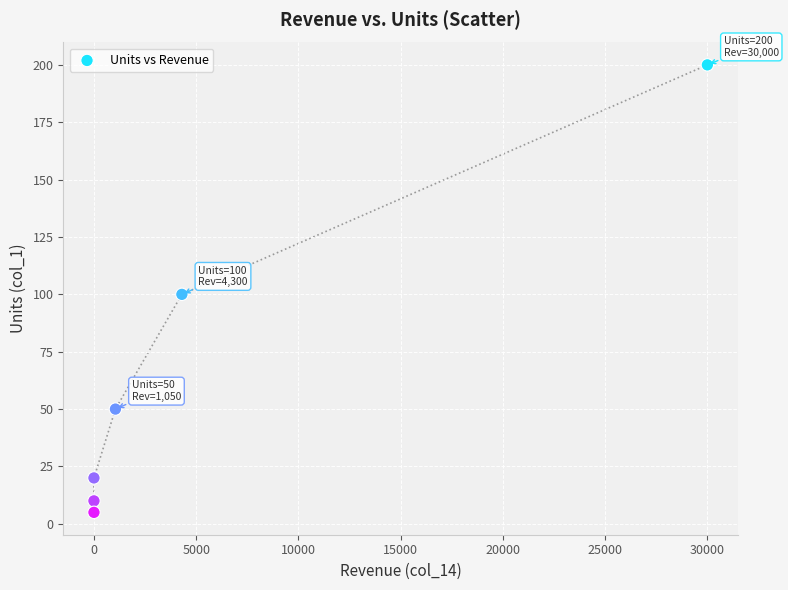

What is the average X value?

5892